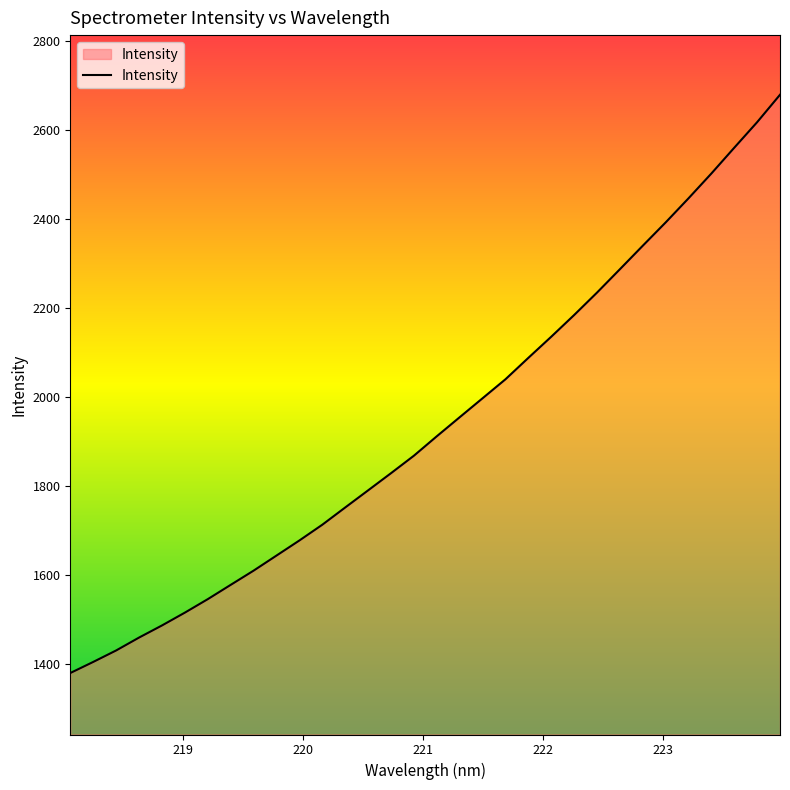

What is the difference between the maximum and second lowest values?

1273.4